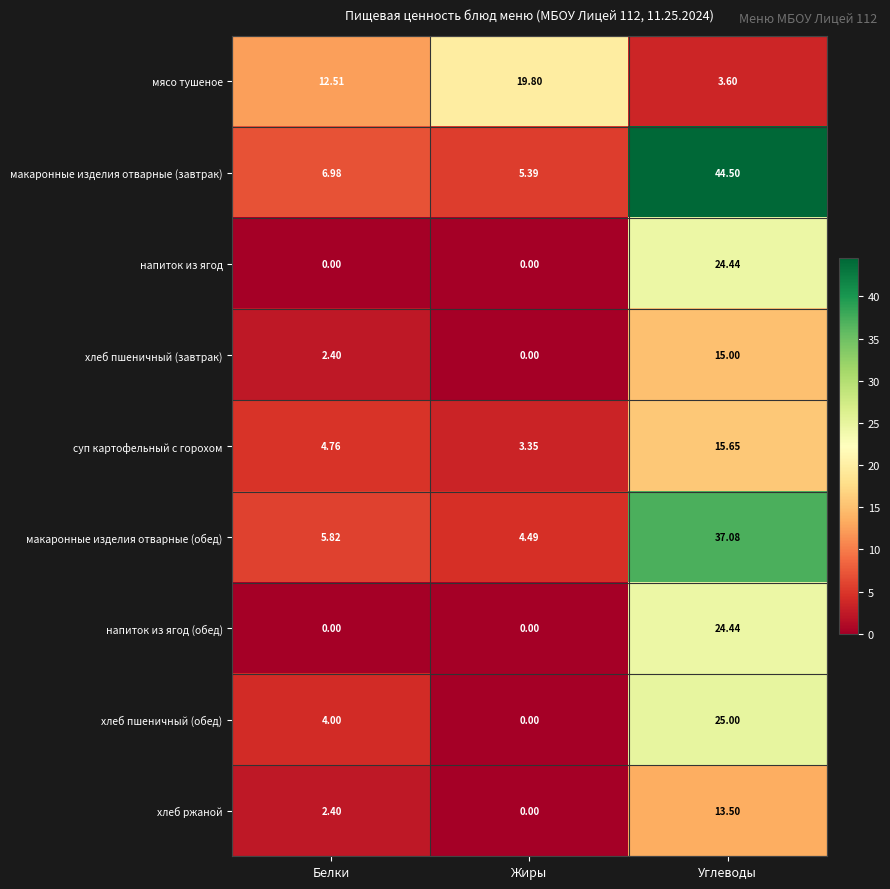

How many categories are shown in the chart?

3